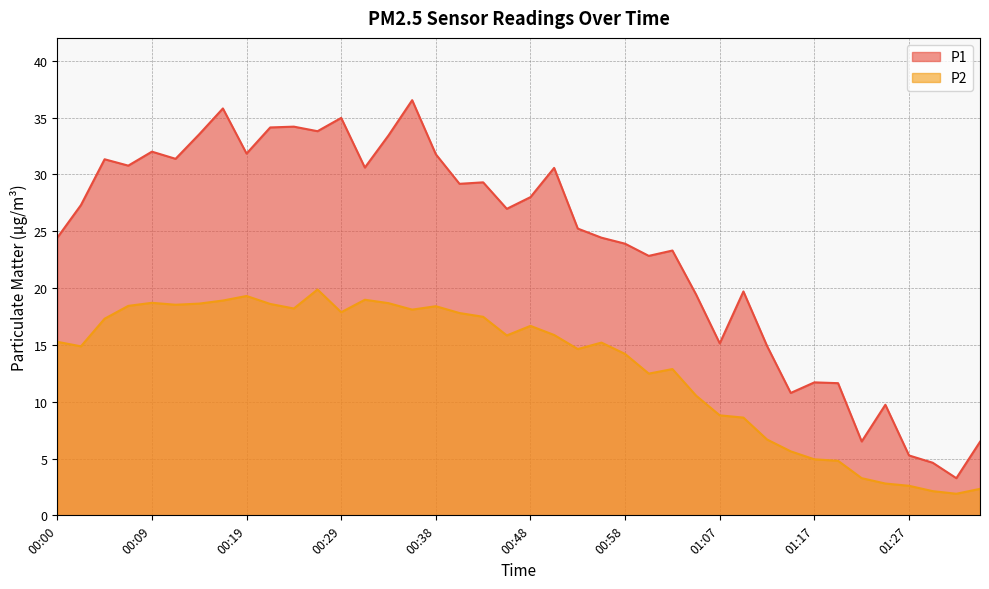

What is the sum of all P2 values?

526.6